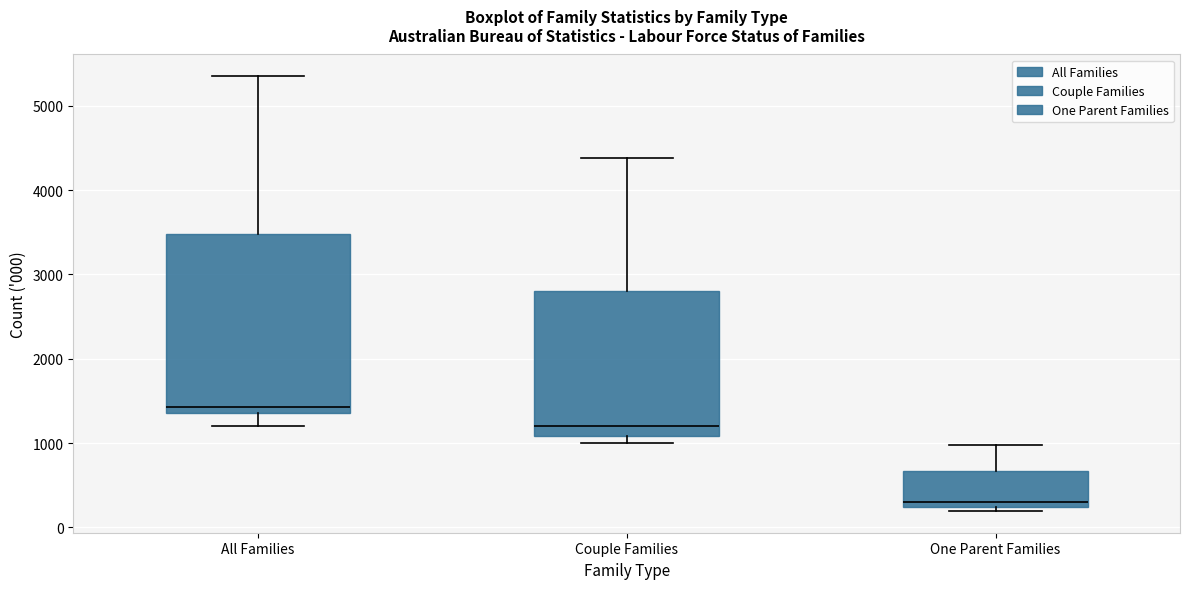

Reading left to right, transcribe this box plot: for each box, give where its median line is, the range the box spans, and where its two whiskers end, as read against the y-axis. The values are not printed on the chart, so give them approximately, as read against the axis.

All Families: median 1400 (just above the box's lower edge), box 1400 to 3500, whiskers 1200 to 5300
Couple Families: median 1200, box 1100 to 2800, whiskers 1000 to 4400
One Parent Families: median 300, box 200 to 700, whiskers 200 (just below the box's lower edge) to 1000